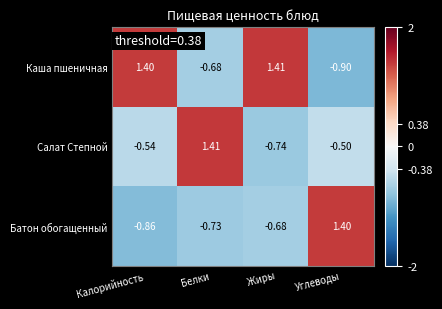

Rank the series at Жиры from lowest to highest value.

Салат Степной, Батон обогащенный, Каша пшеничная